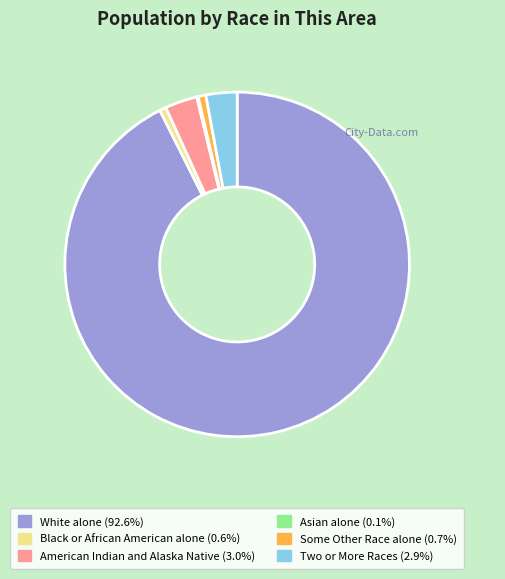

Does any single category account for the majority?

Yes